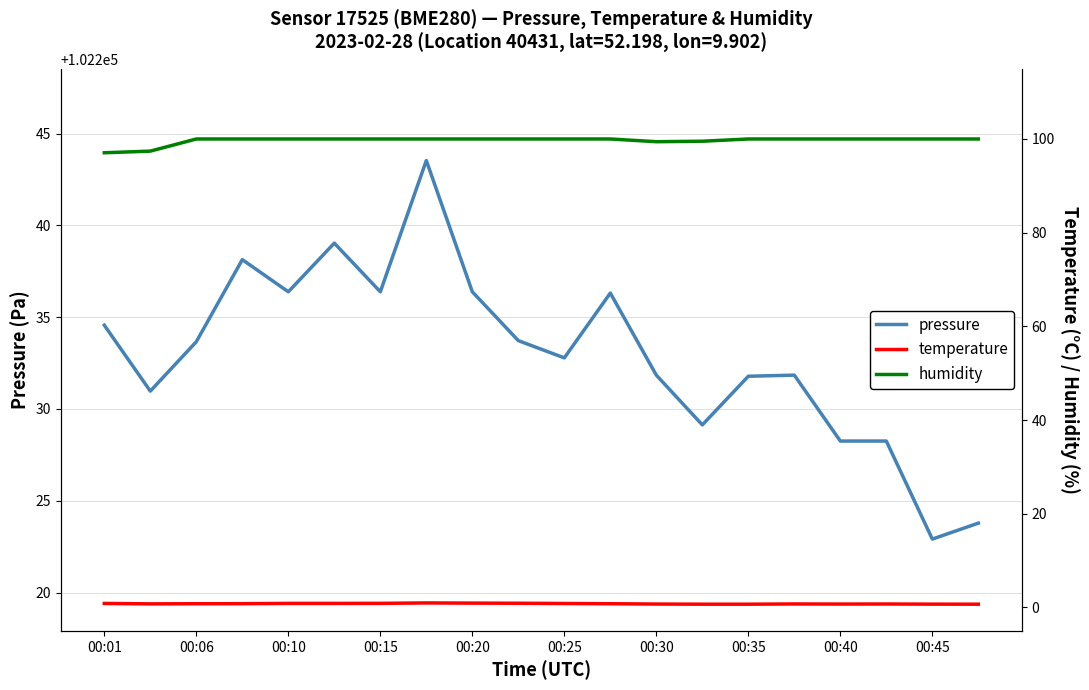

What is the highest value of the humidity series?

100.0